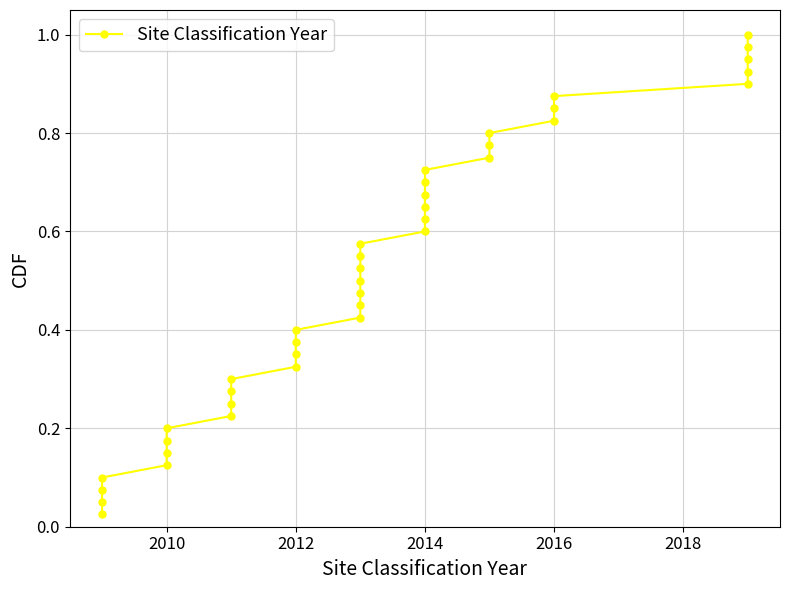

Reading left to right, extract all data points from this chart.

0.0	0.1	0.1	0.1	0.1	0.1	0.2	0.2	0.2	0.2	0.3	0.3	0.3	0.3	0.4	0.4	0.4	0.5	0.5	0.5	0.5	0.6	0.6	0.6	0.6	0.7	0.7	0.7	0.7	0.8	0.8	0.8	0.8	0.8	0.9	0.9	0.9	0.9	1.0	1.0